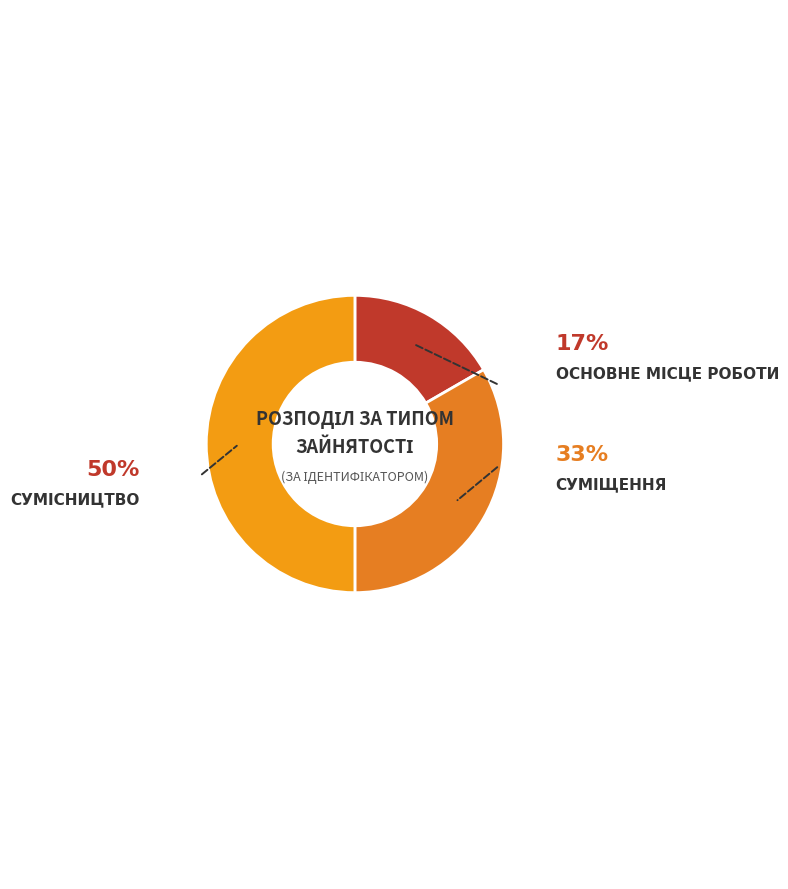

Count the number of slices in the pie.

3